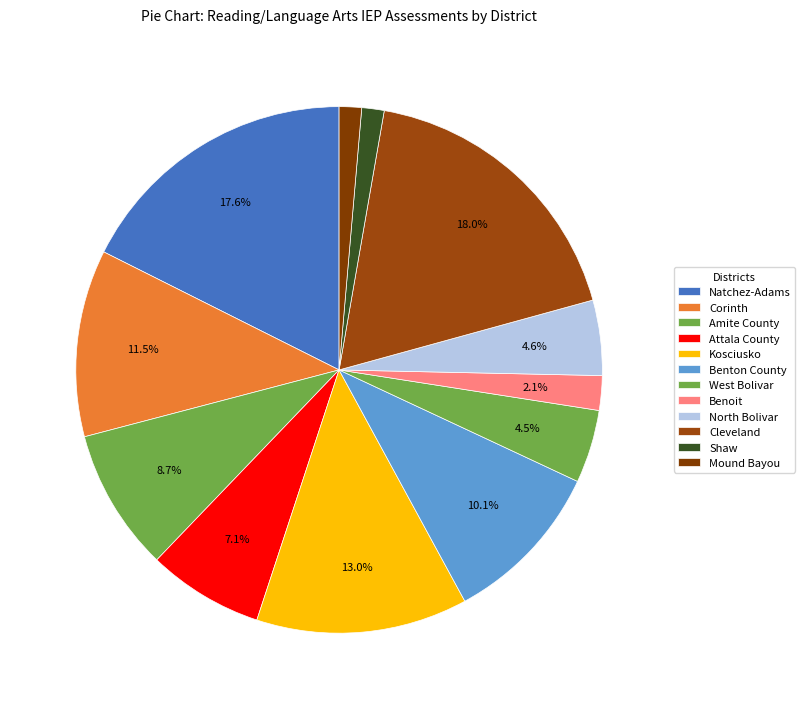

Is the sum of Natchez-Adams and Benton County greater than half?

No